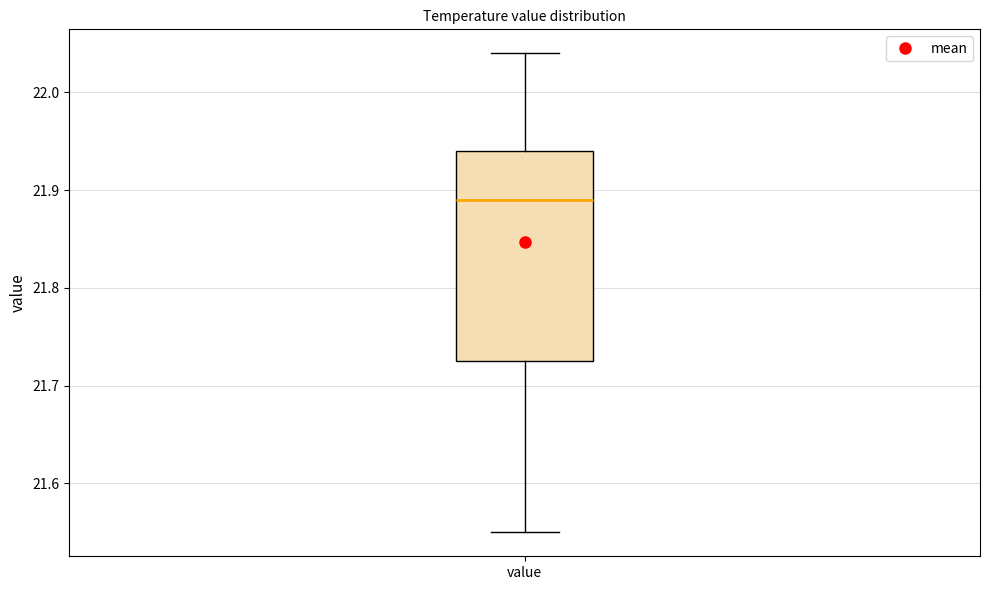

Where is the lower edge of the box for value on the y-axis? The values are not printed on the chart, so give them approximately, as read against the axis.

21.73